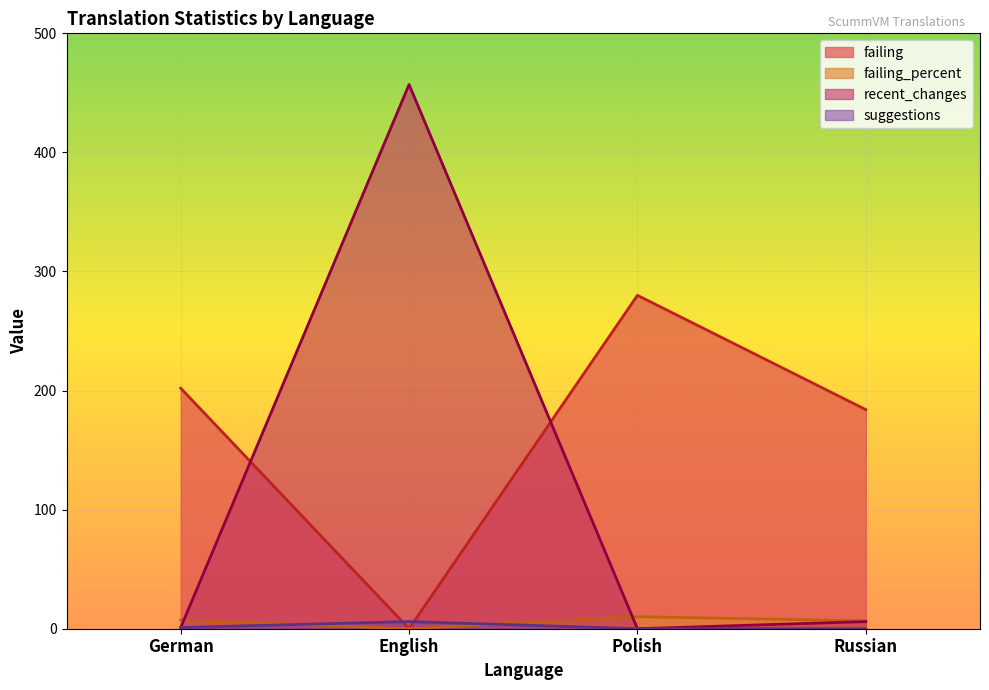

What is the average value of the failing series?

166.5